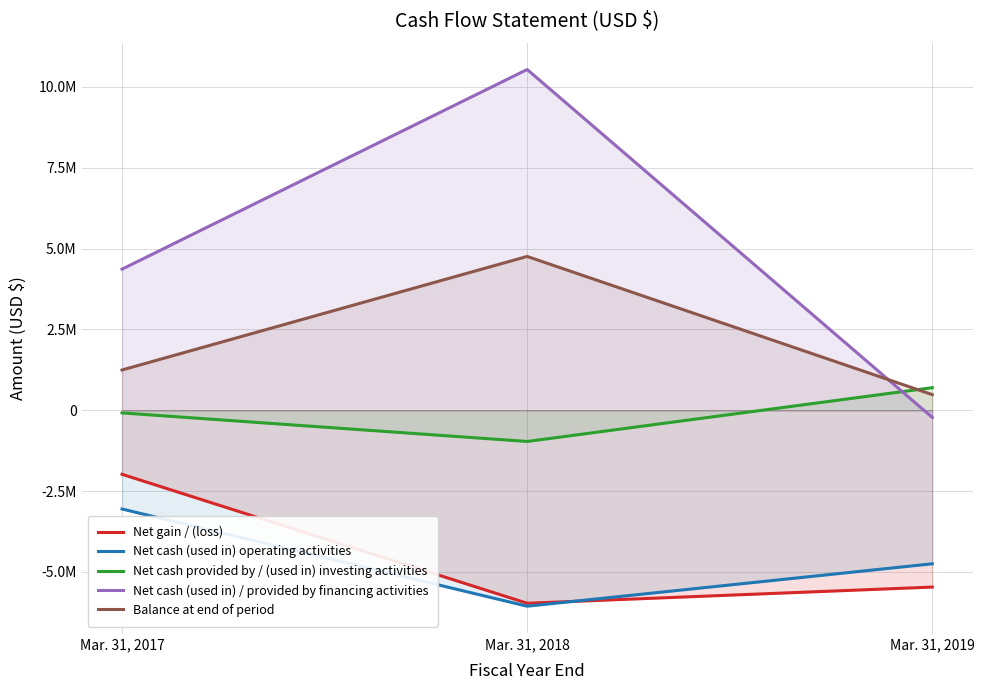

What is the sum of all Net cash provided by / (used in) investing activities values?

-350404